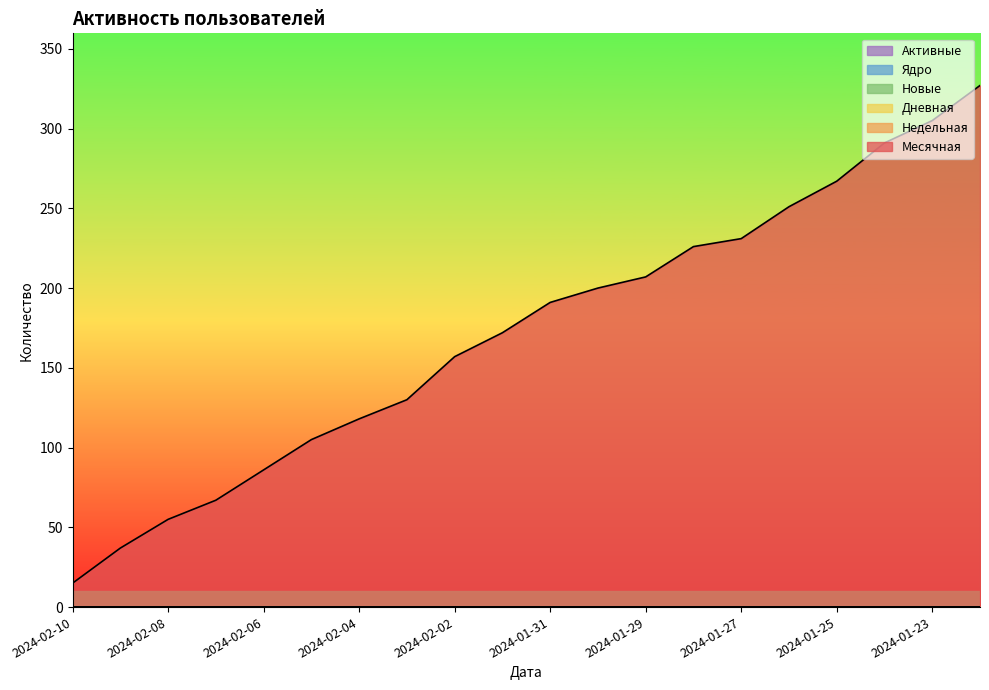

Does the chart have visible grid lines?

No